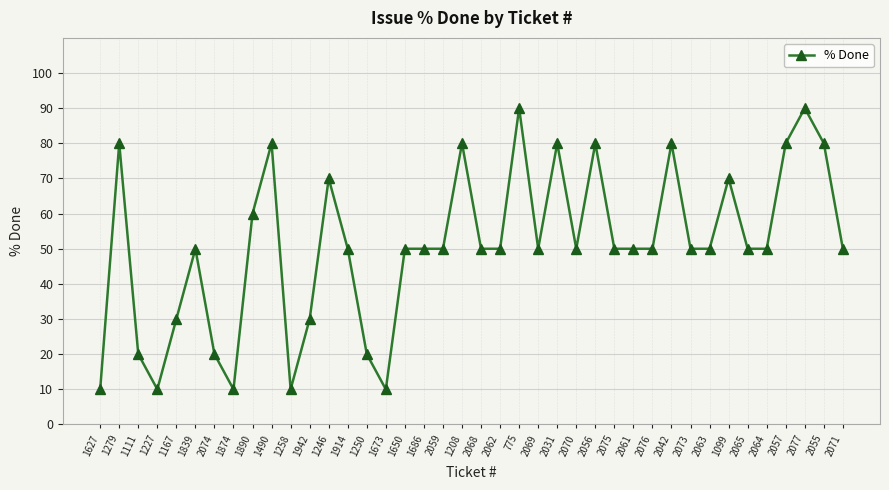

What is the minimum value shown in the chart?

10